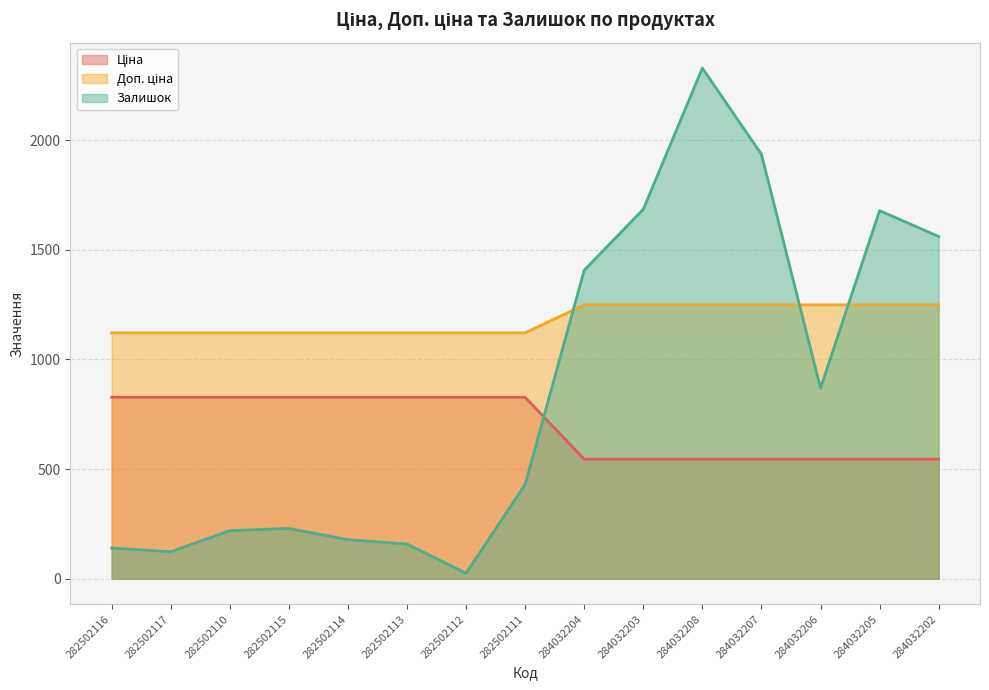

Between 282502110 and 284032206, which series saw the biggest shift?

Залишок